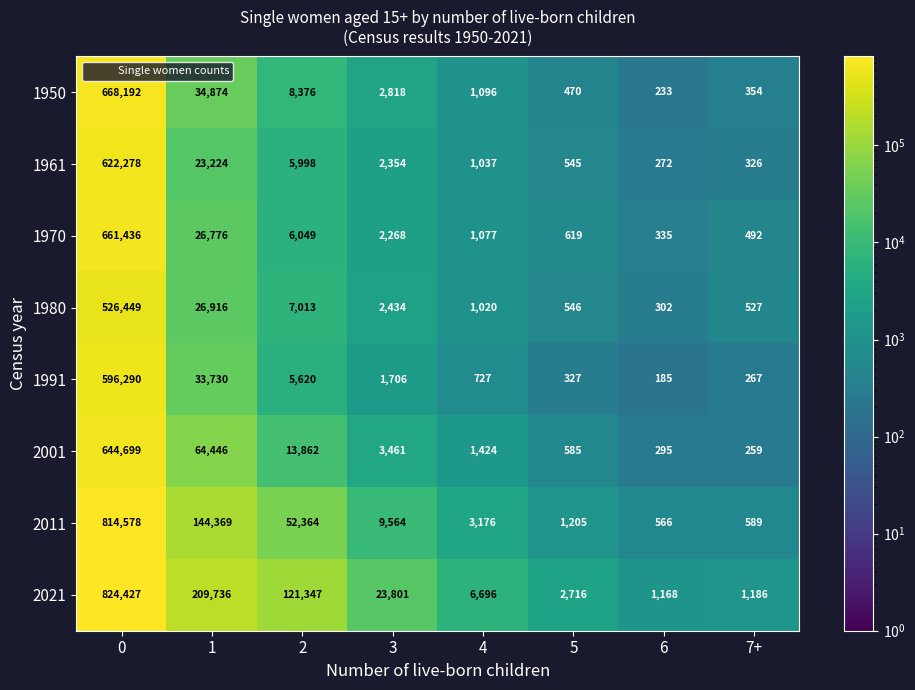

Rank the series by their maximum value, from lowest to highest.

1980, 1991, 1961, 2001, 1970, 1950, 2011, 2021